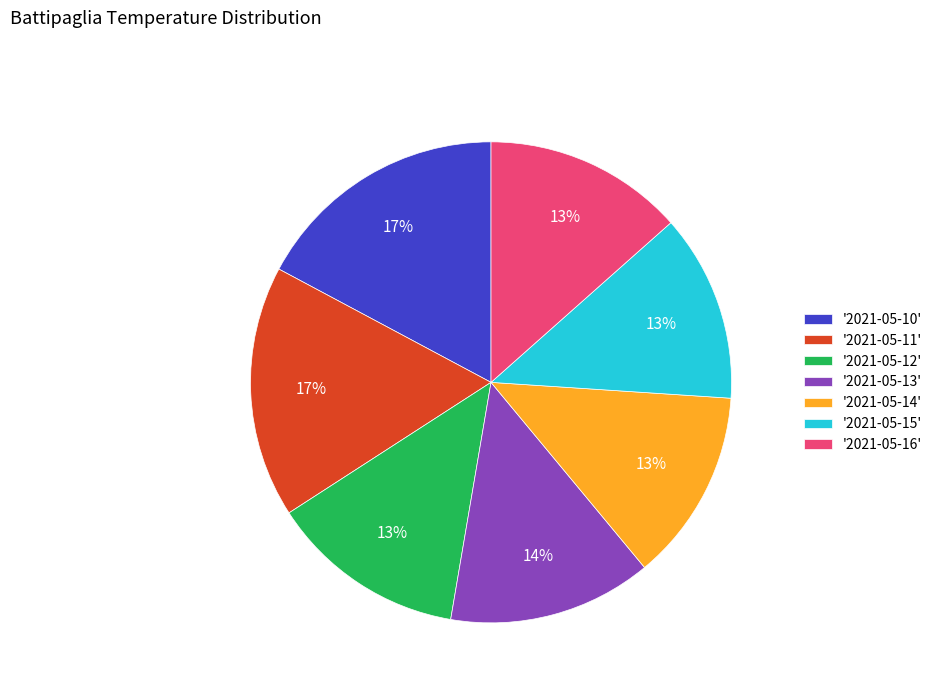

To the nearest percent, what portion does '2021-05-14' represent?

13%